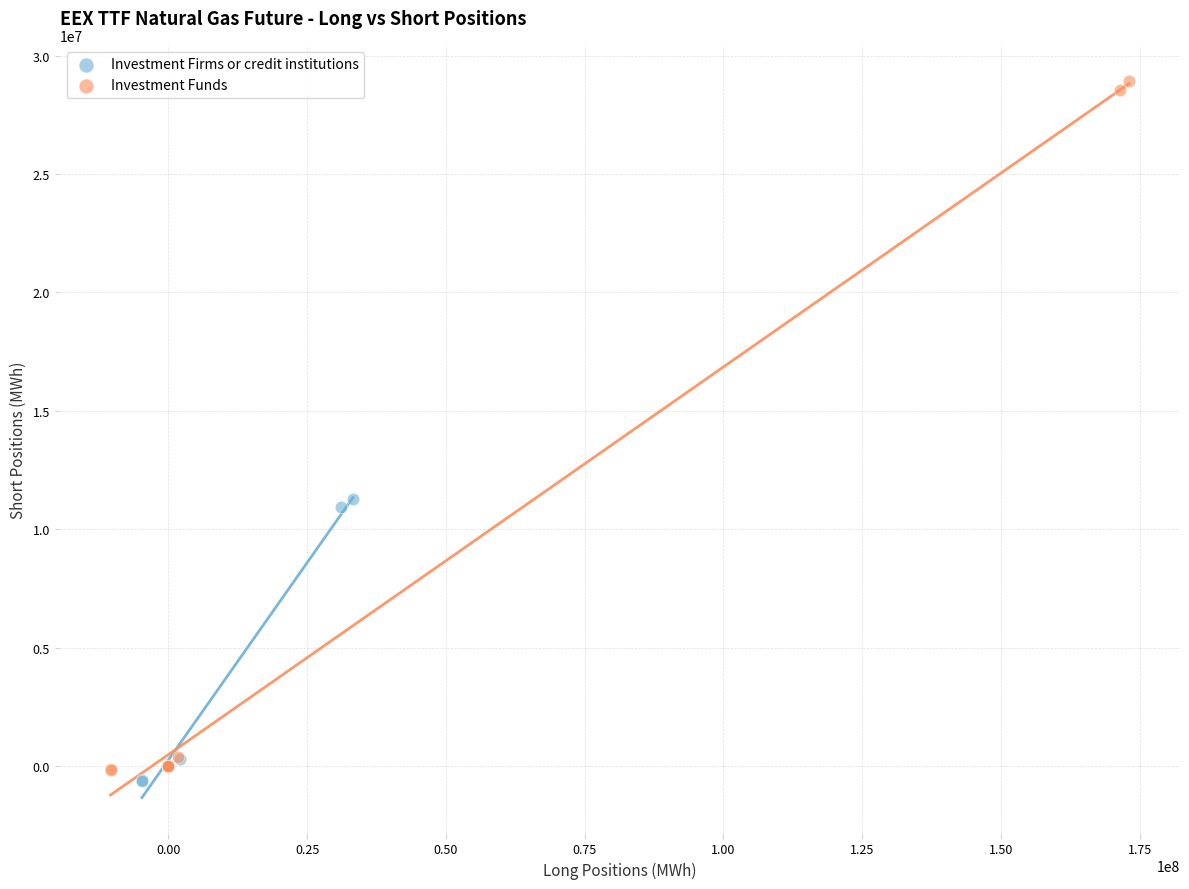

Which series has the largest Y range (max minus min)?

Investment Funds